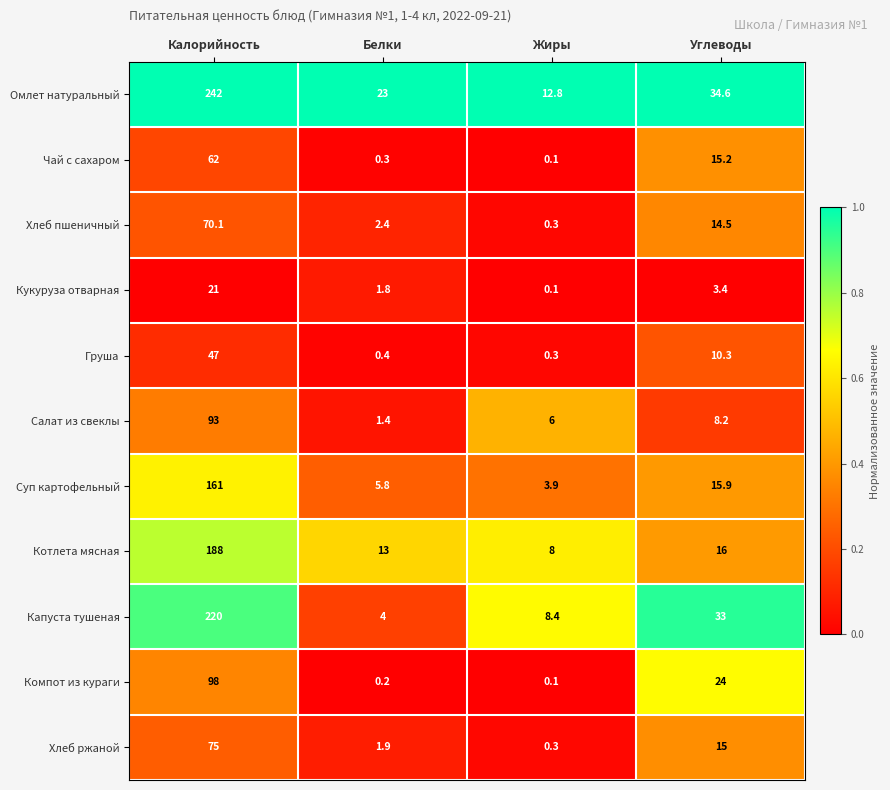

What is the difference between the highest and lowest values at Жиры?

12.7